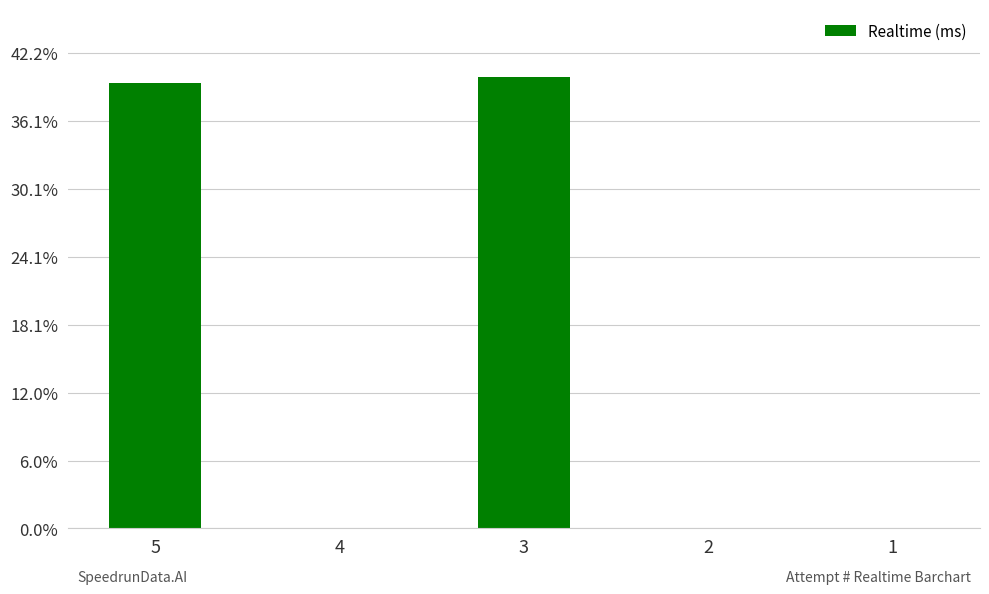

How many values exceed 0?

2